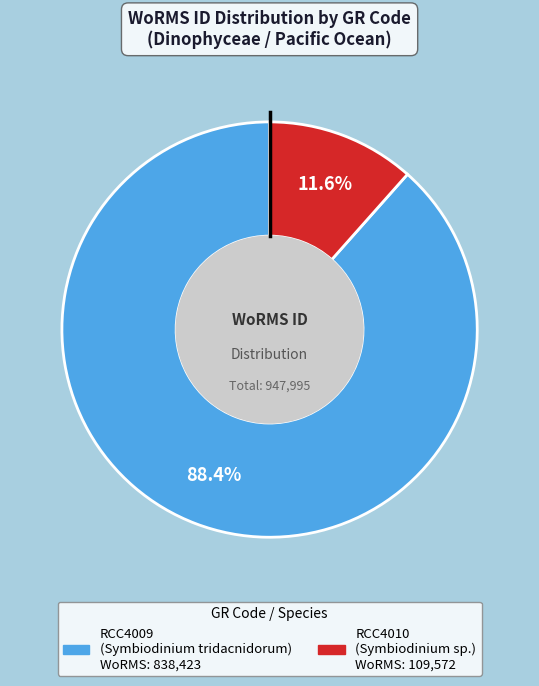

The RCC4009 slice represents 75% of the pie. True or false?

False